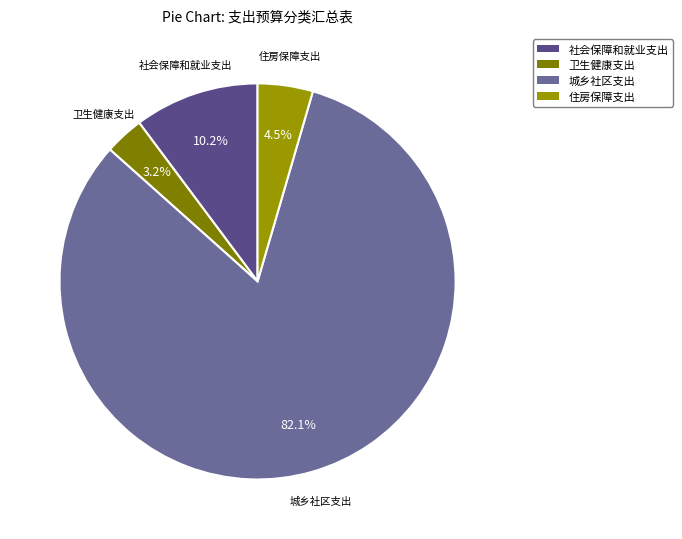

Rank the categories by value from lowest to highest.

卫生健康支出, 住房保障支出, 社会保障和就业支出, 城乡社区支出